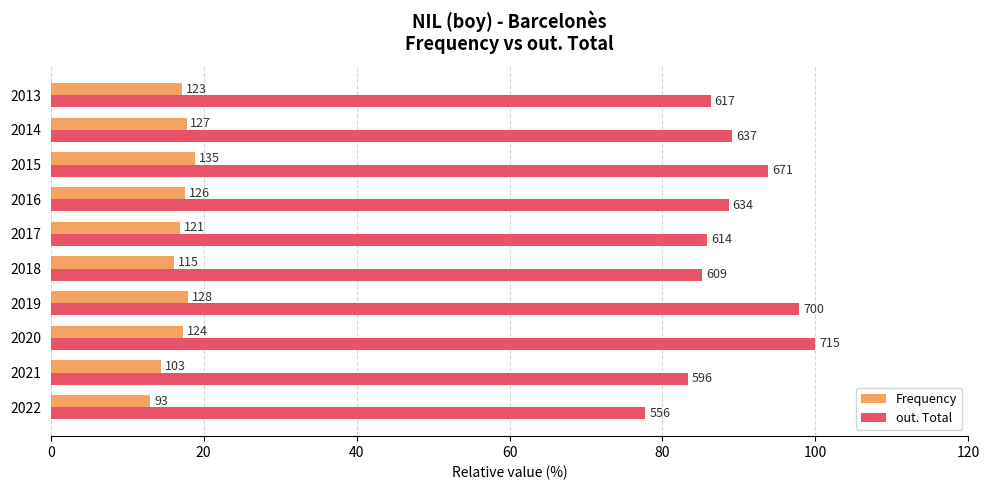

What are all the series names shown in the legend?

Frequency, out. Total